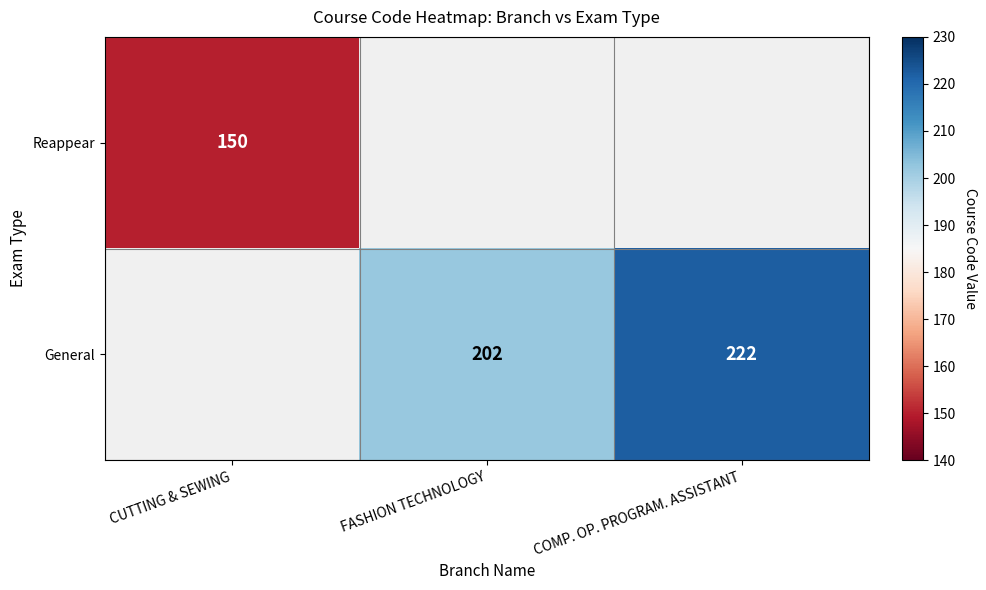

True or false: Reappear has a value of 150 at CUTTING & SEWING.

True